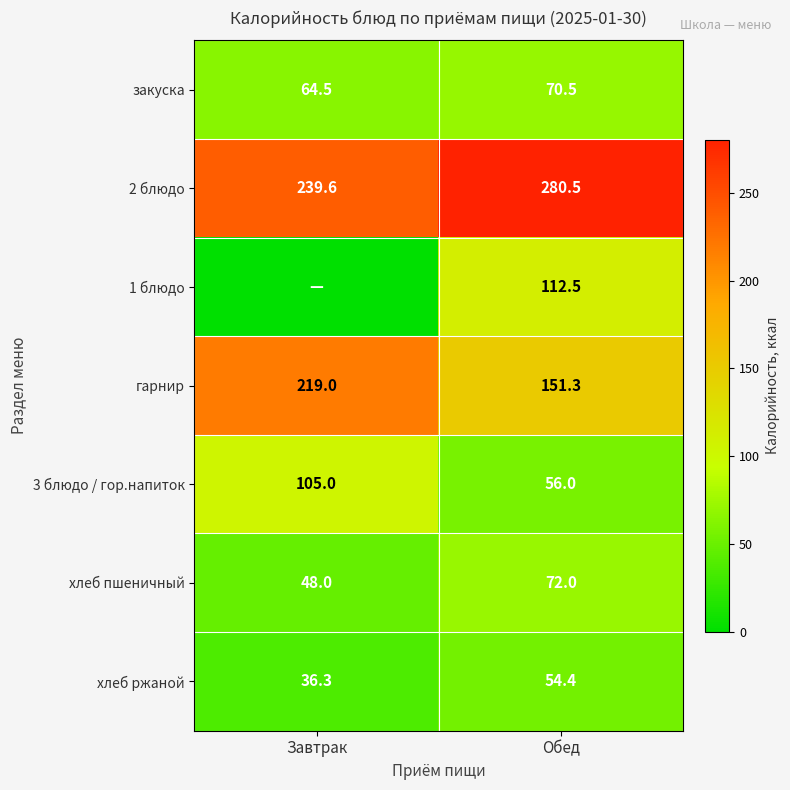

What is the spread (max minus min) of values at Обед?

226.1